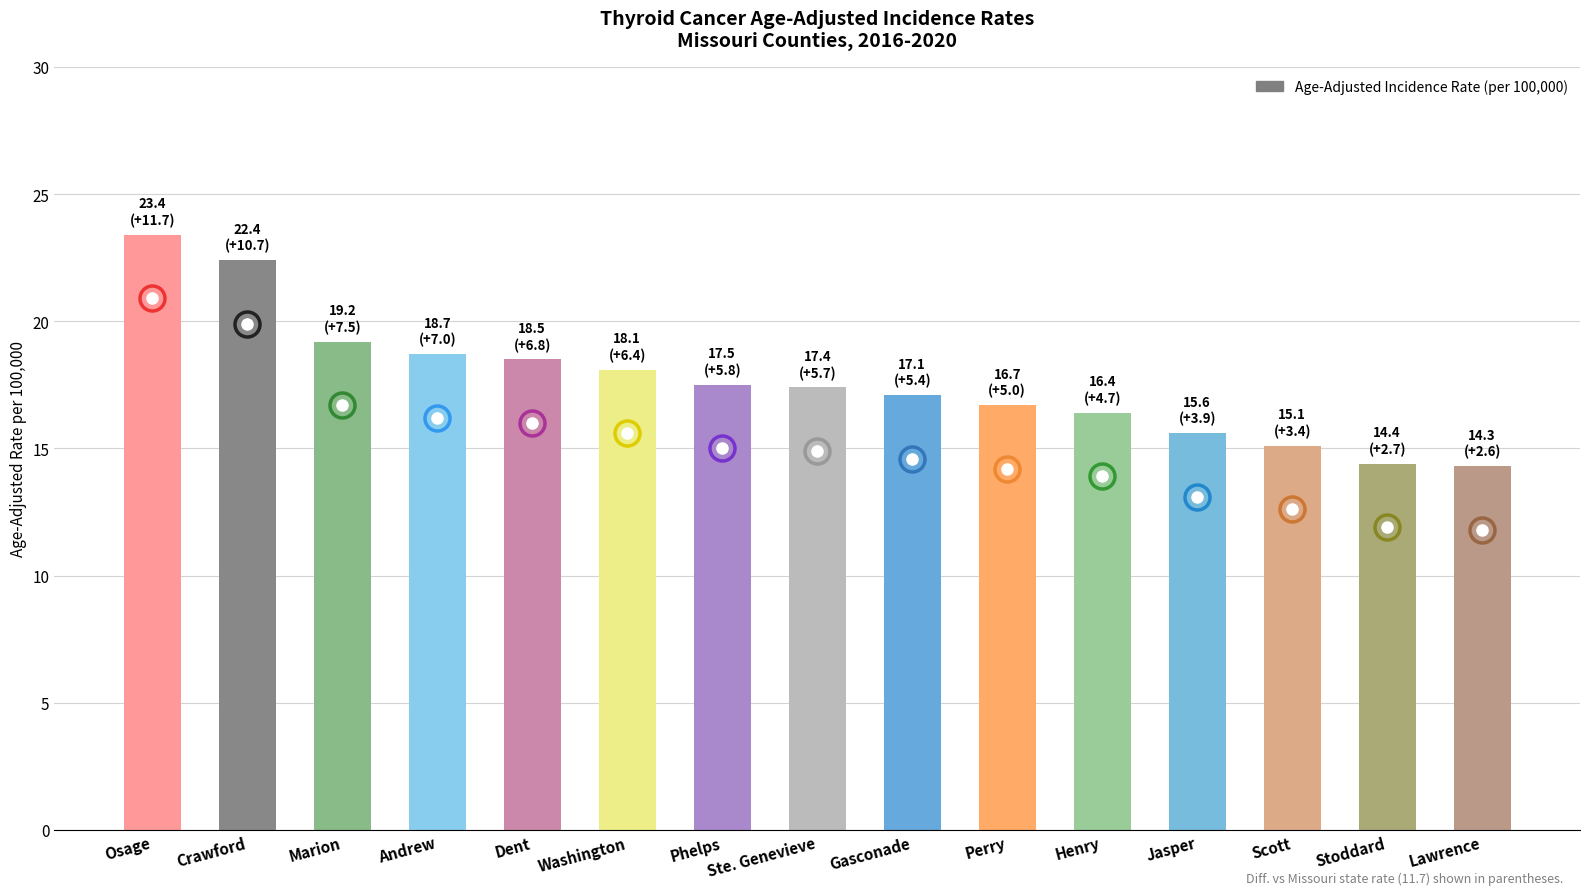

True or false: the data shows 18.1 at Washington.

True